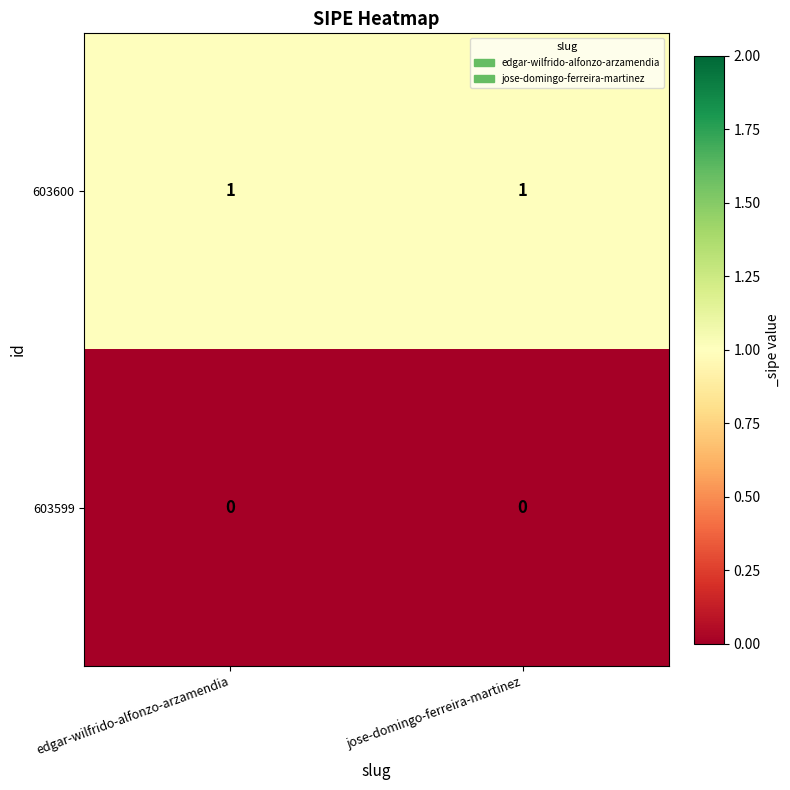

Which series has the largest total across all categories?

603600